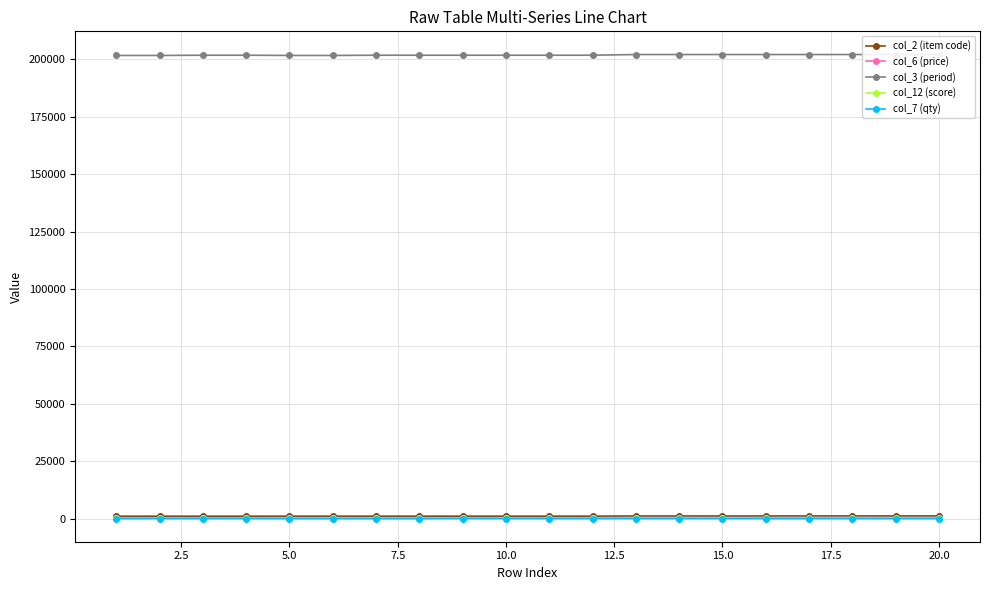

Which series has the largest total across all categories?

col_3 (period)